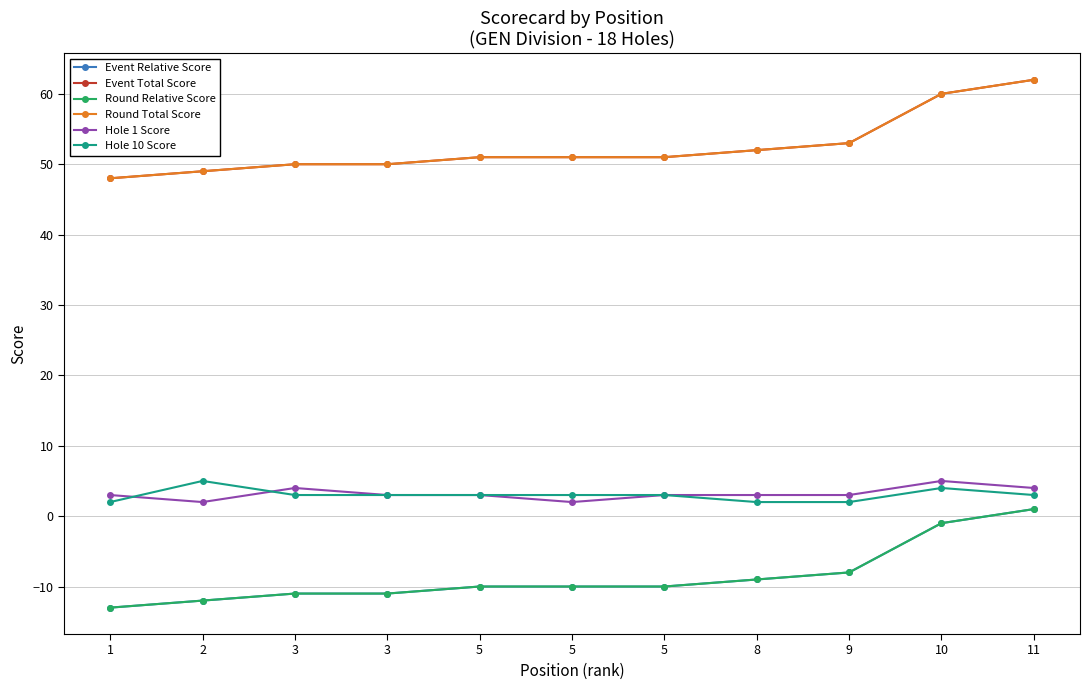

Does the chart have visible grid lines?

Yes